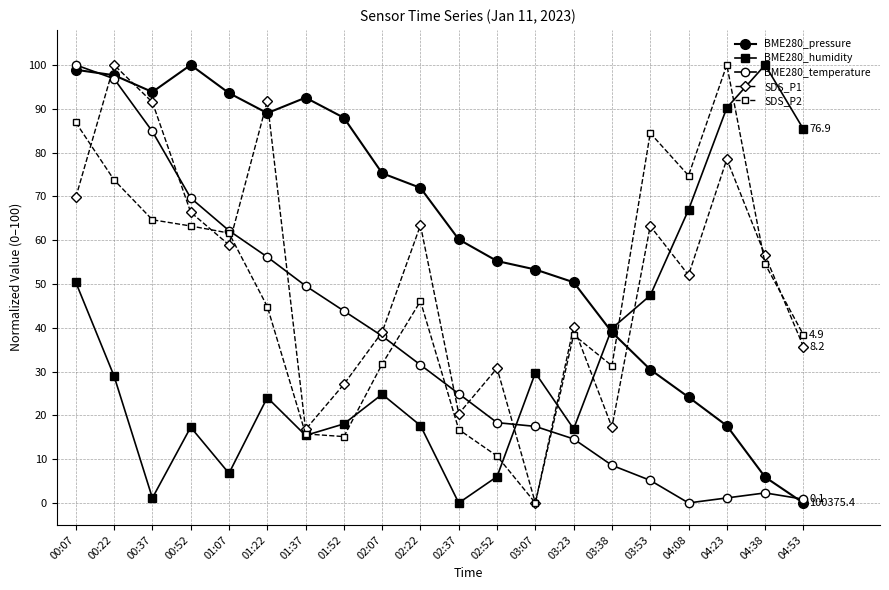

Where is BME280_pressure nearest to the value 50?

03:23